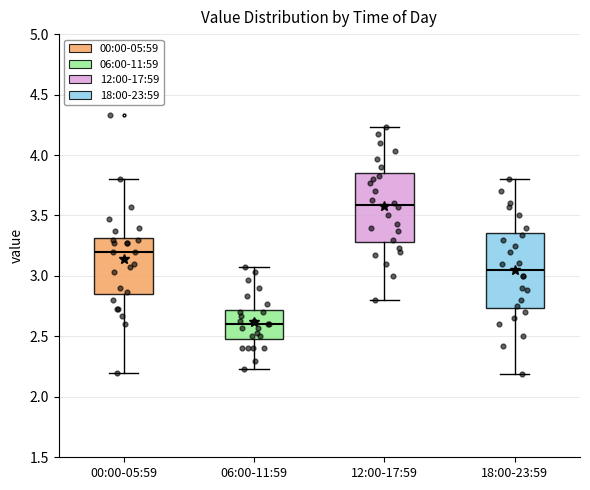

Reading left to right, read every box against the y-axis: the position of its median line, the range the box covers, and the ends of its whiskers. The values are not printed on the chart, so give them approximately, as read against the axis.

00:00-05:59: median 3.20, box 2.85 to 3.30, whiskers 2.20 to 3.80
06:00-11:59: median 2.60, box 2.50 to 2.70, whiskers 2.25 to 3.05
12:00-17:59: median 3.60, box 3.30 to 3.85, whiskers 2.80 to 4.25
18:00-23:59: median 3.05, box 2.75 to 3.35, whiskers 2.20 to 3.80